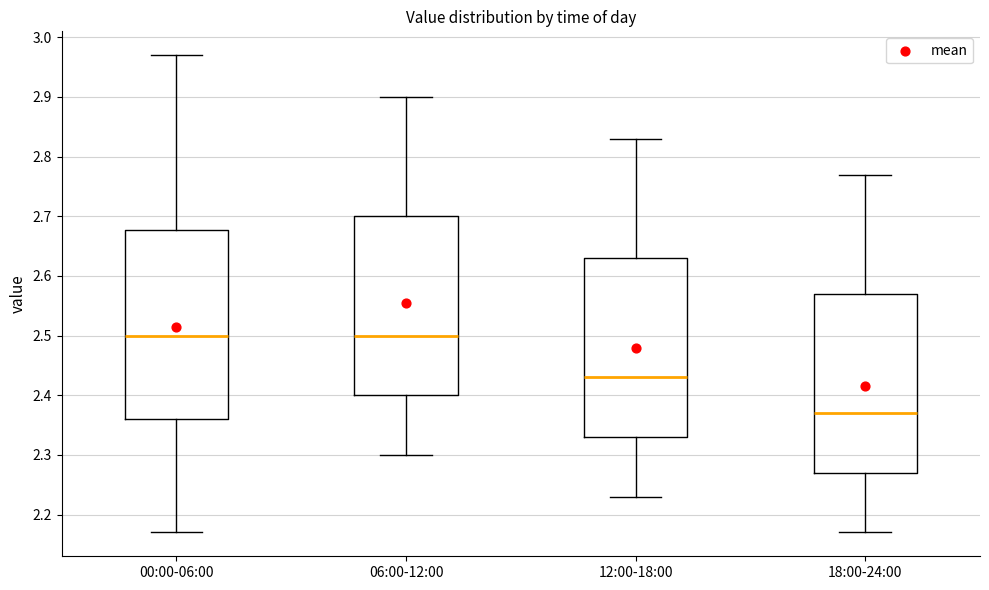

Comparing the boxes themselves (not the whiskers), which one is the tallest?

00:00-06:00